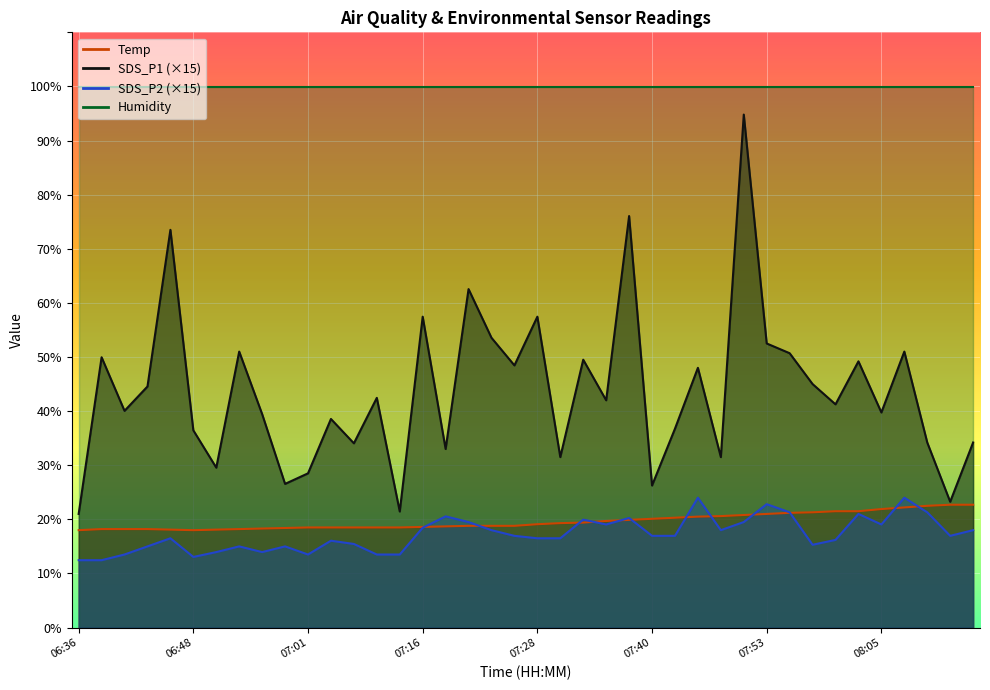

What is the sum of the SDS_P1 values at 07:53 and 07:30?

84.0